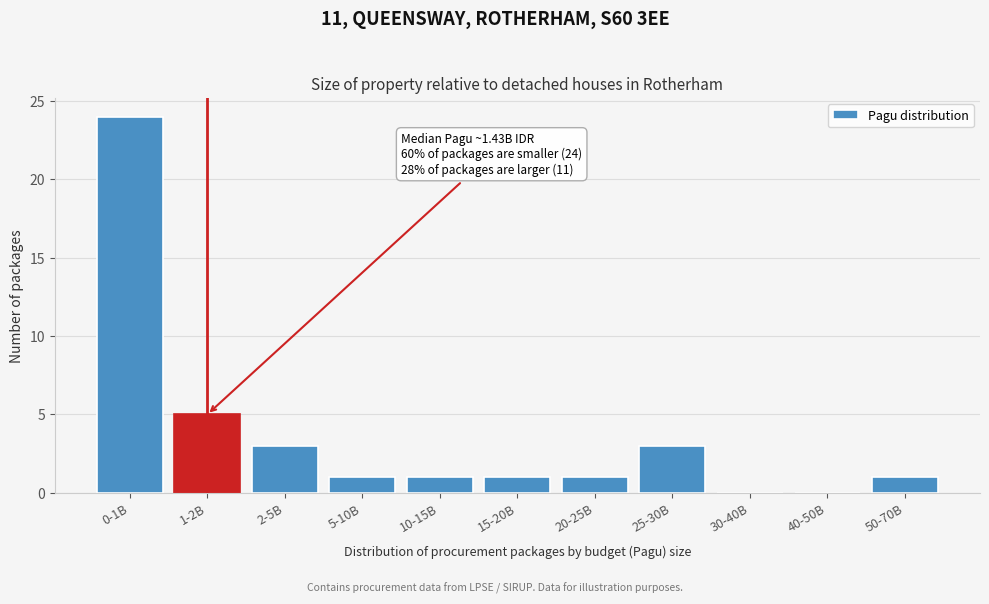

Reading left to right, what are all the values shown in this chart?

0-1B=24	1-2B=5	2-5B=3	5-10B=1	10-15B=1	15-20B=1	20-25B=1	25-30B=3	30-40B=0	40-50B=0	50-70B=1